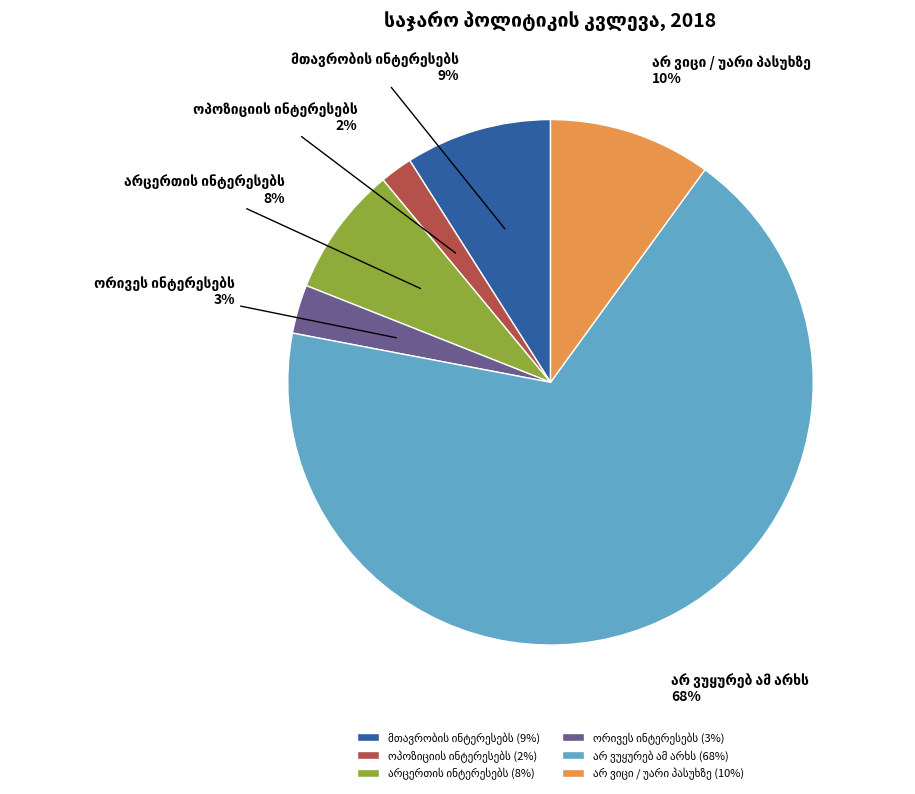

Is there any slice that represents more than half of the pie?

Yes